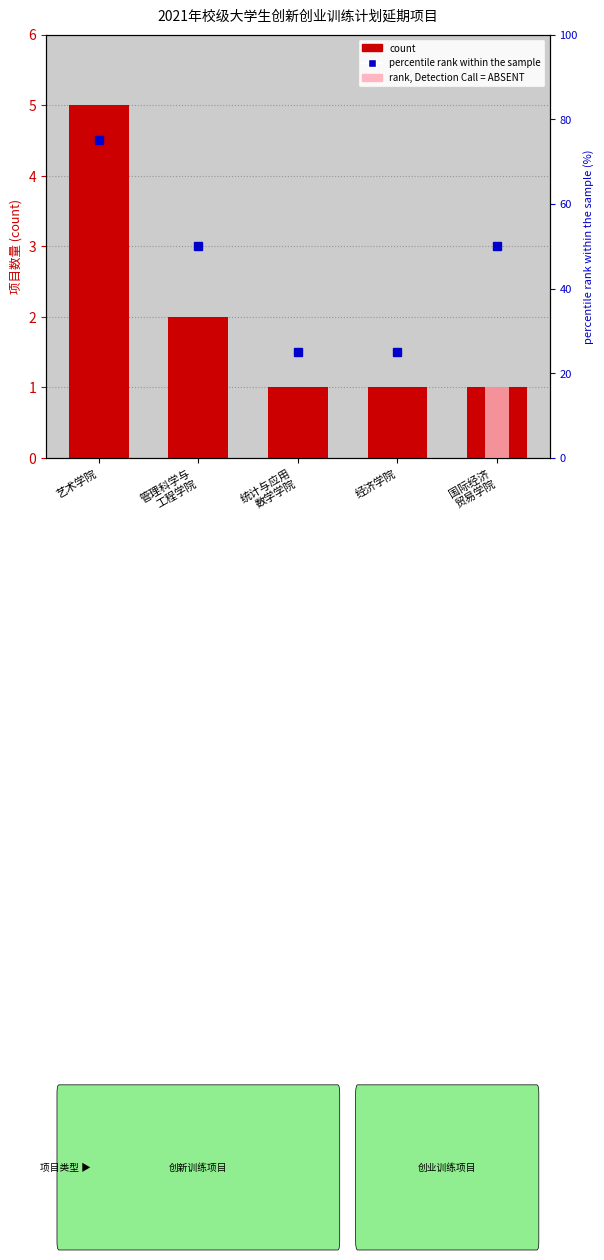

Reading left to right, what are all the values shown in this chart?

5	2	1	1	1